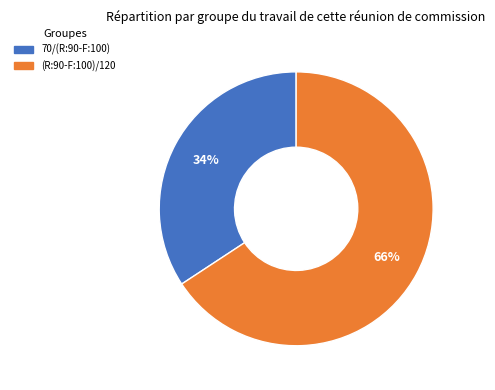

Rank the categories by value from lowest to highest.

70/(R:90-F:100), (R:90-F:100)/120